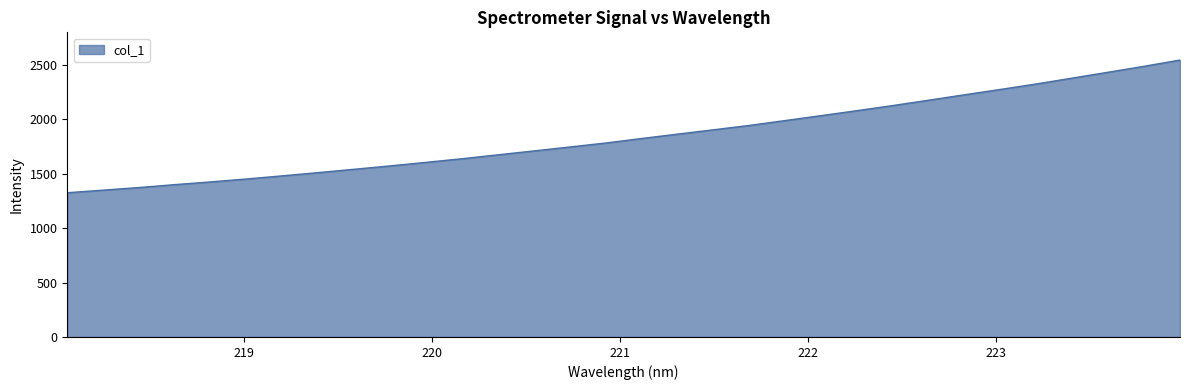

What is the difference between the maximum and minimum values?

1219.2